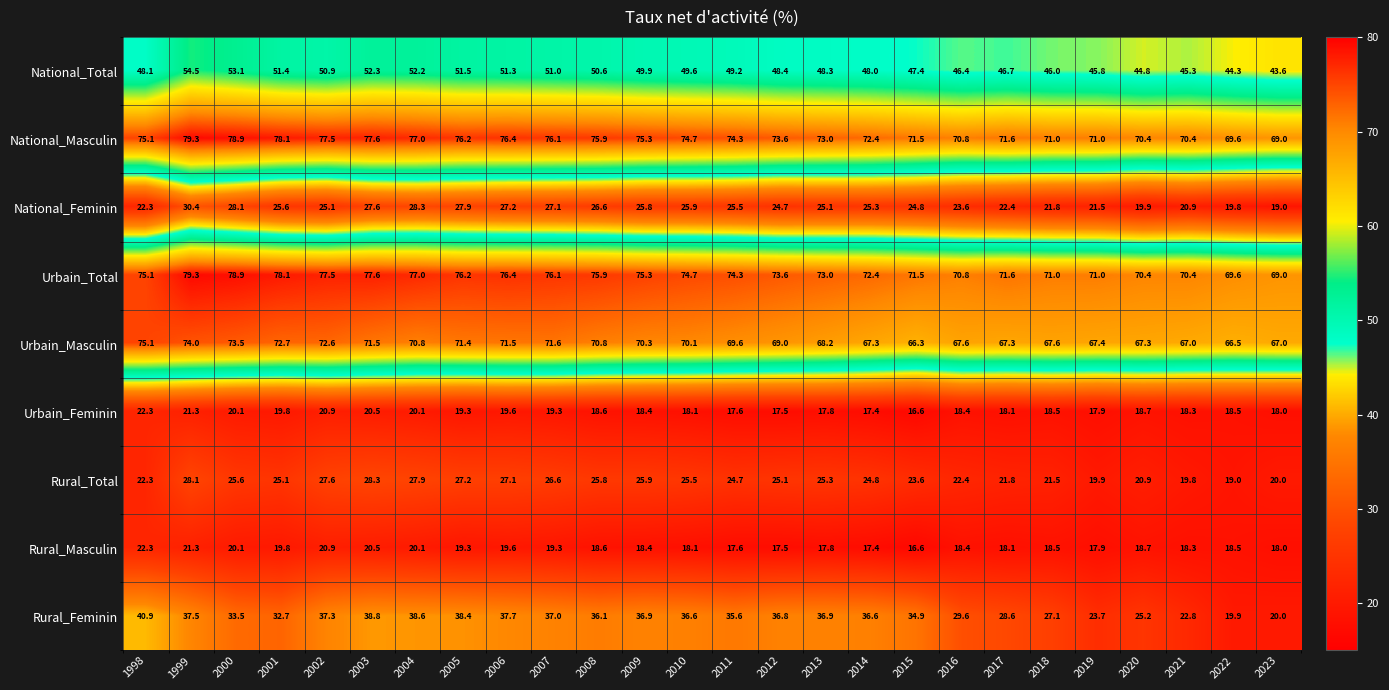

What is the difference between the highest and lowest values at 2006?

56.8